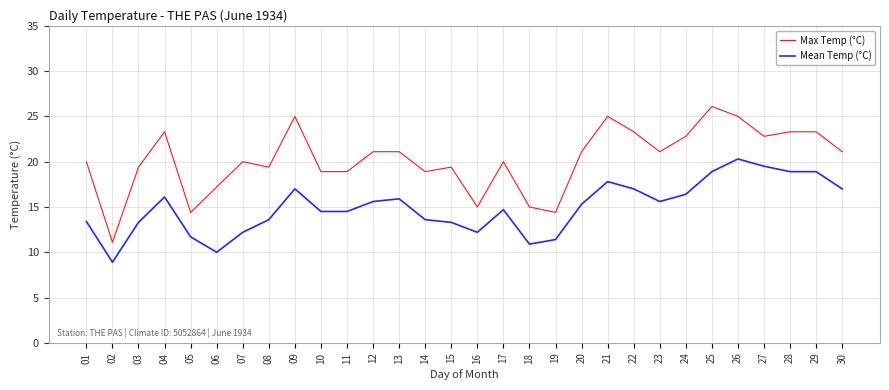

Is it true that Mean Temp (°C) equals 12.2 at 16?

True